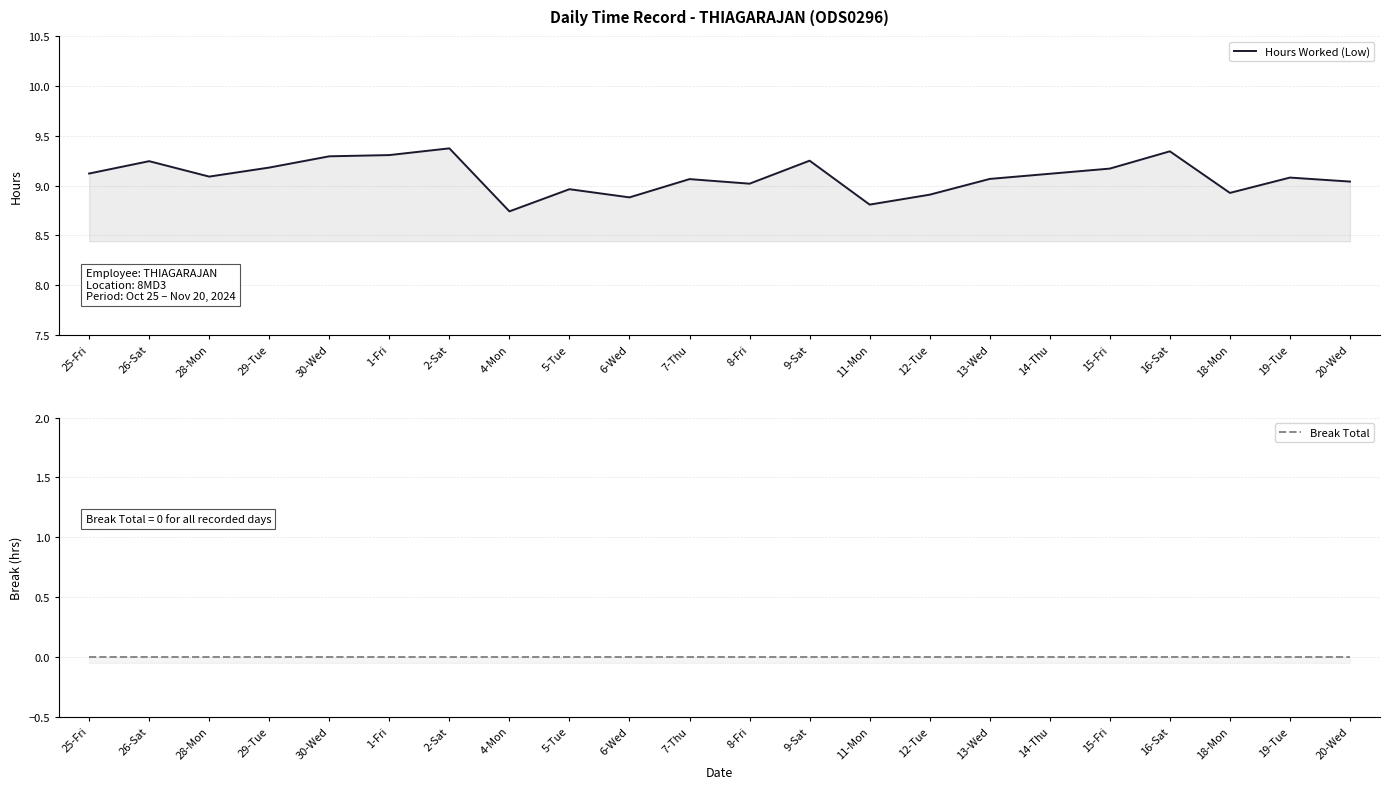

List the series in order of their overall mean, highest first.

Hours Worked (Low), Break Total